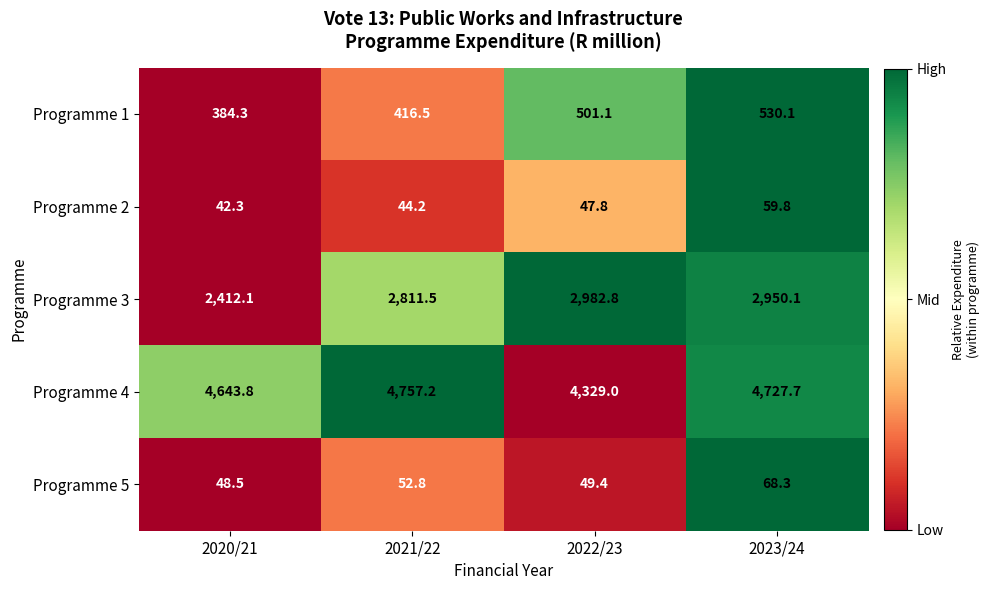

How many data points in Programme 1 are less than 501?

2